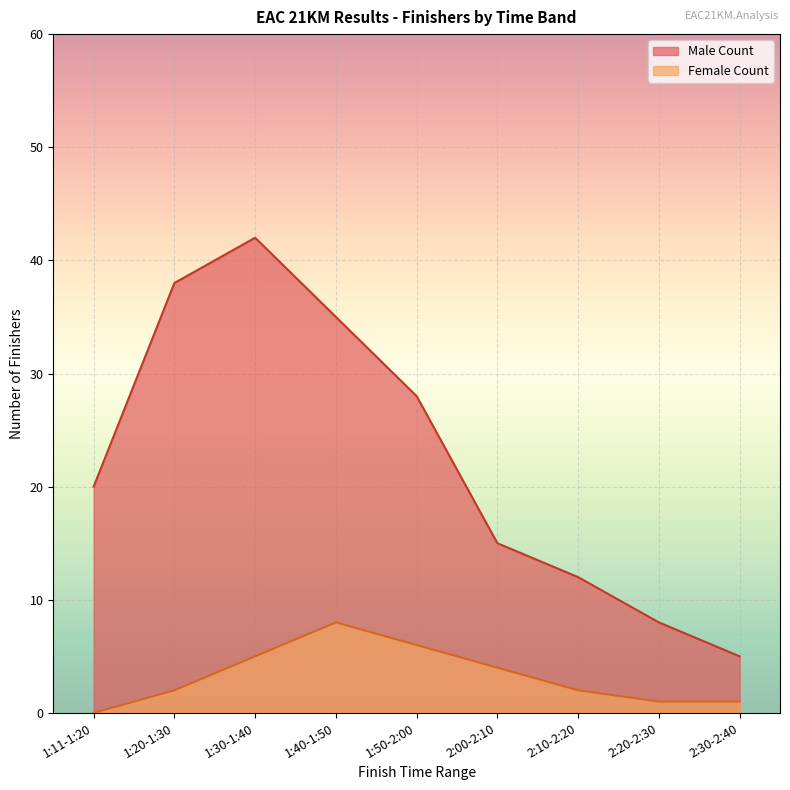

What is the total value across all series at 2:10-2:20?

14